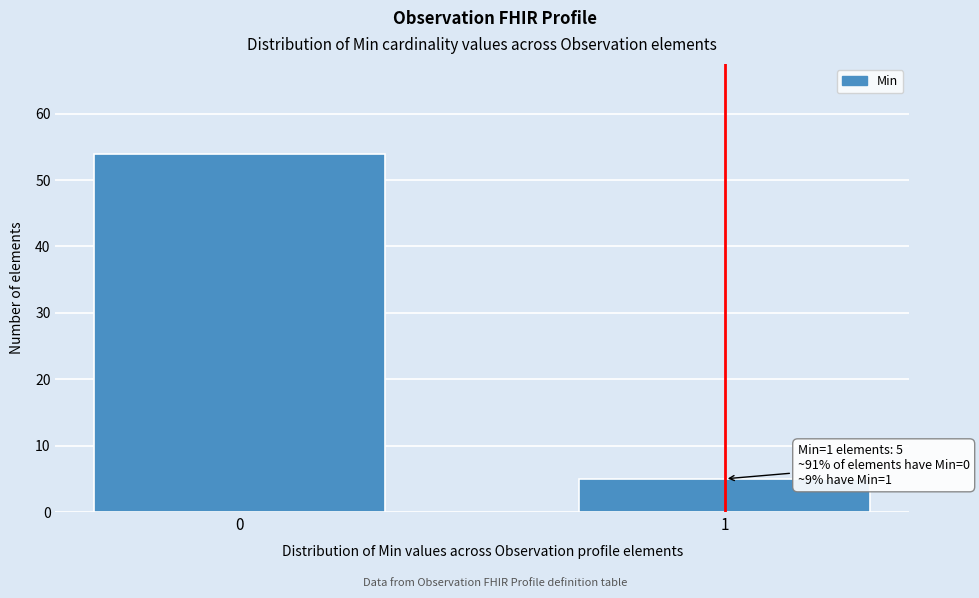

Reading right to left, transcribe all the data shown in this chart.

5	54